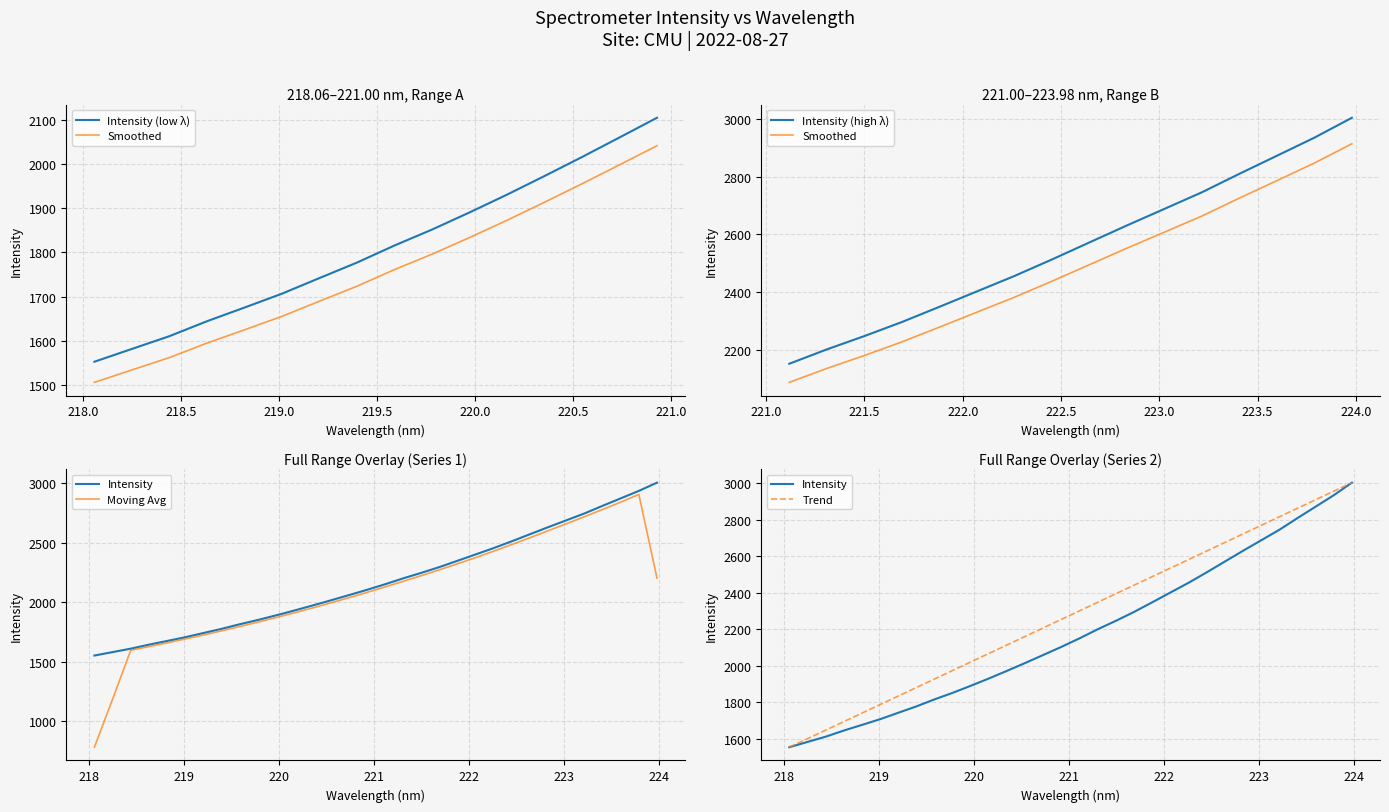

How many data points does each series have?

32